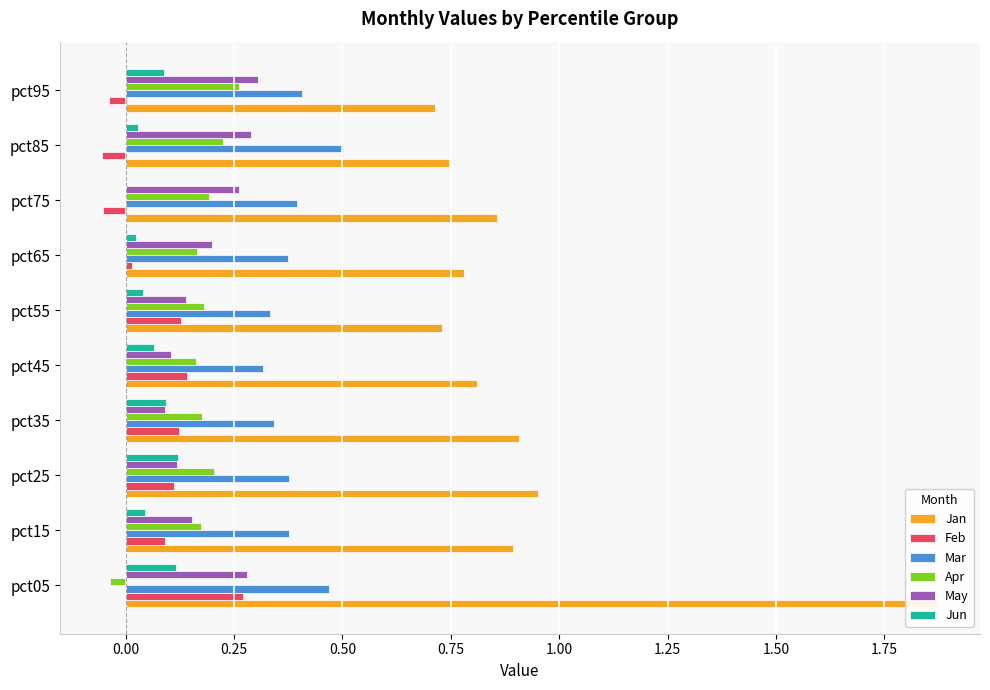

How many values in Apr are below zero?

1